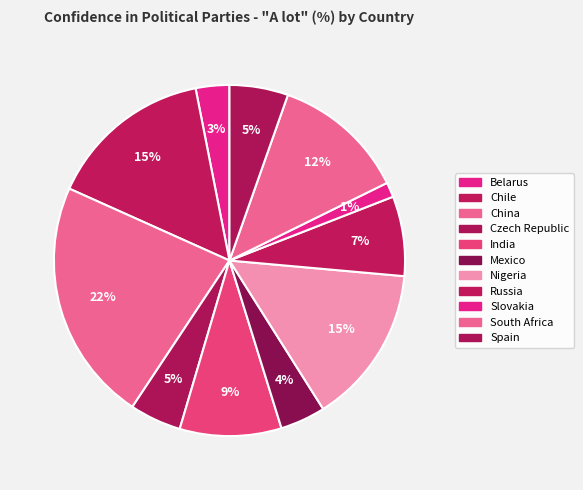

What is the smallest slice in the pie chart?

Slovakia